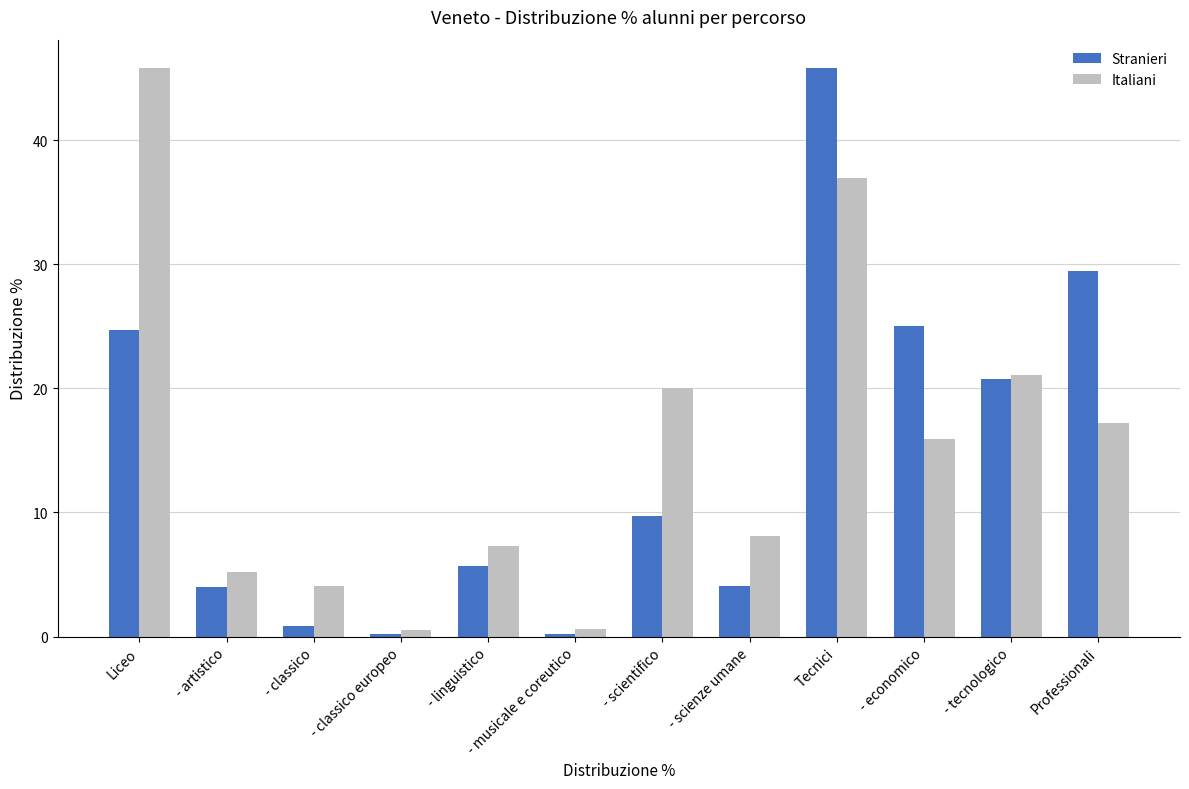

How many bars are there in total?

24